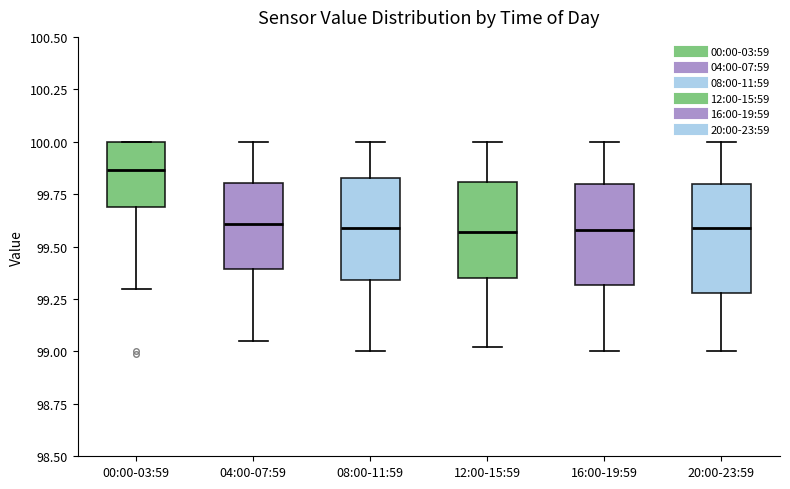

Reading left to right, transcribe this box plot: for each box, give where its median line is, the range the box spans, and where its two whiskers end, as read against the y-axis. The values are not printed on the chart, so give them approximately, as read against the axis.

00:00-03:59: median 99.85, box 99.70 to 100.00, whiskers 99.30 to 100.00
04:00-07:59: median 99.60, box 99.40 to 99.80, whiskers 99.05 to 100.00
08:00-11:59: median 99.60, box 99.35 to 99.85, whiskers 99.00 to 100.00
12:00-15:59: median 99.55, box 99.35 to 99.80, whiskers 99.00 to 100.00
16:00-19:59: median 99.60, box 99.30 to 99.80, whiskers 99.00 to 100.00
20:00-23:59: median 99.60, box 99.30 to 99.80, whiskers 99.00 to 100.00